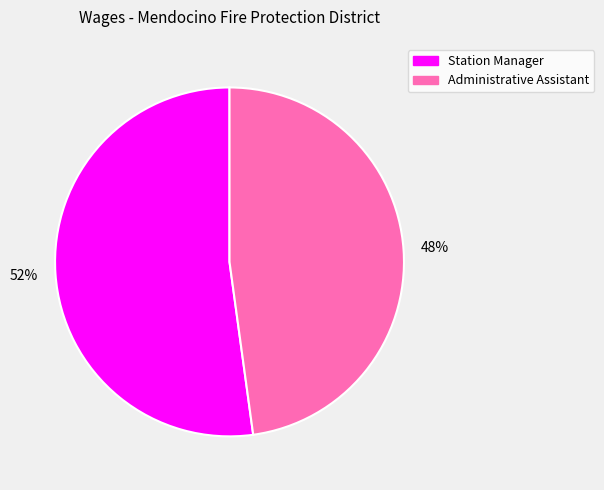

Do Administrative Assistant and Station Manager together represent more than half of the pie?

Yes